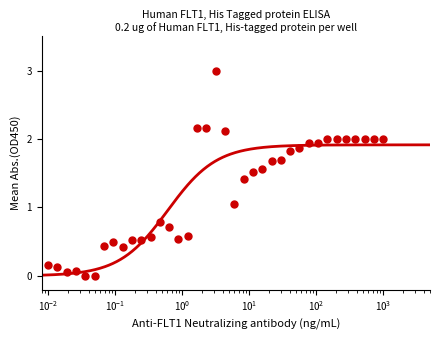

Count the number of values greater than 1.

21